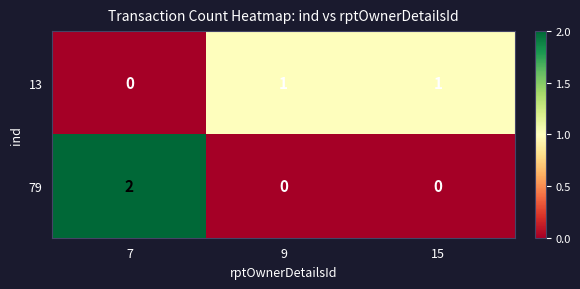

How many values in 13 are above zero?

2